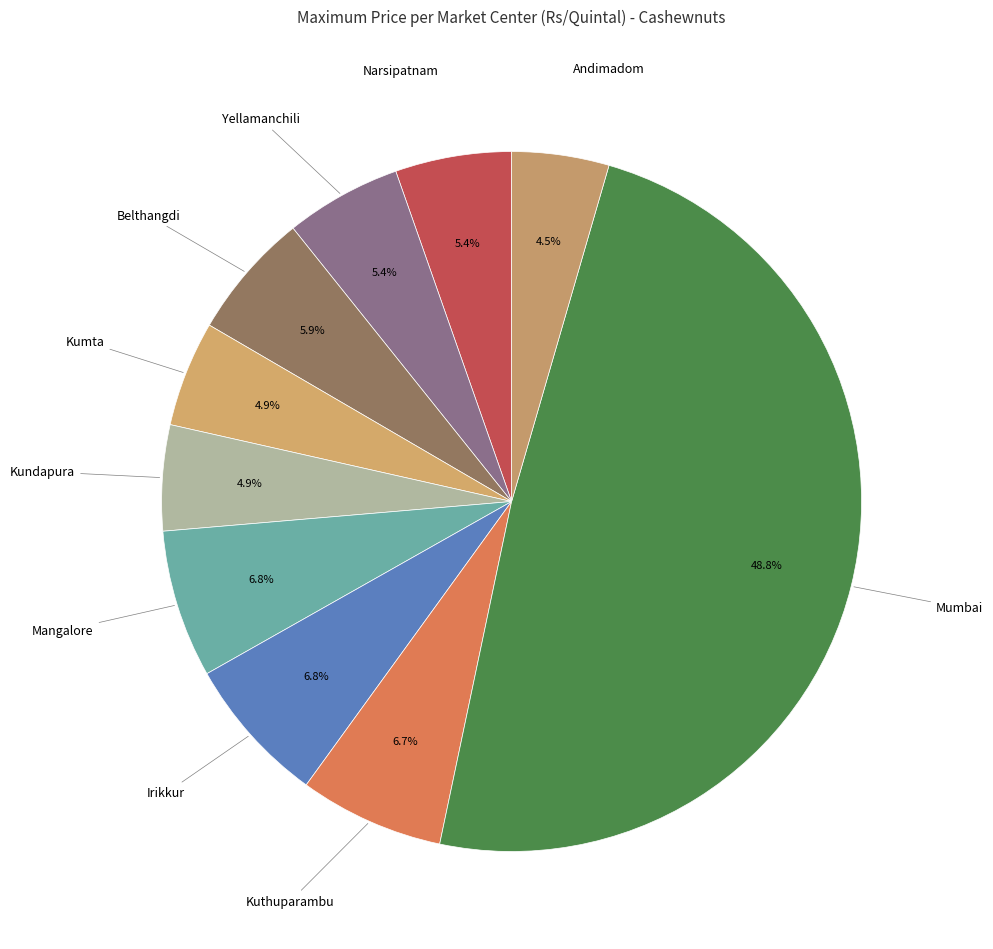

How many segments does this pie chart have?

10